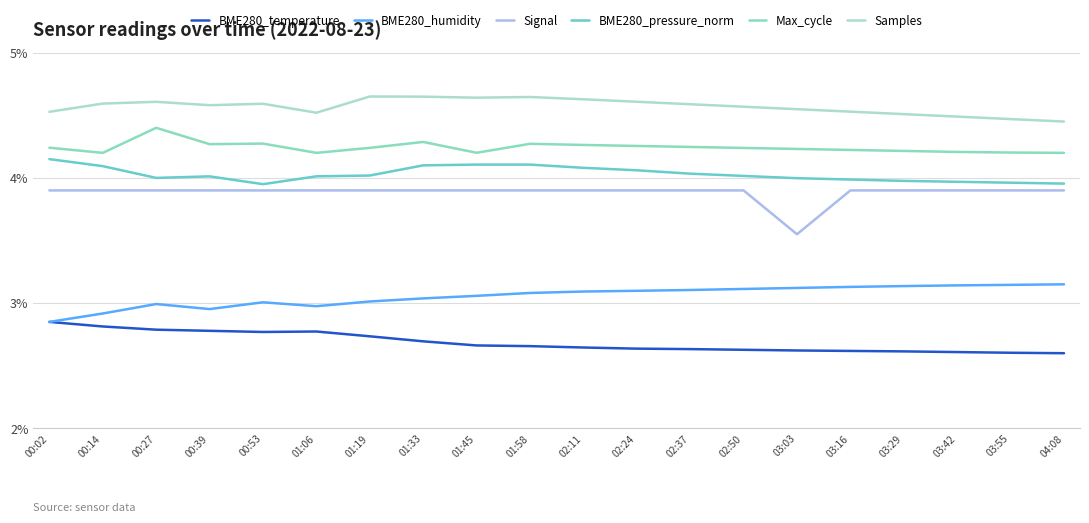

What is the total value across all series at 01:45?

22.6